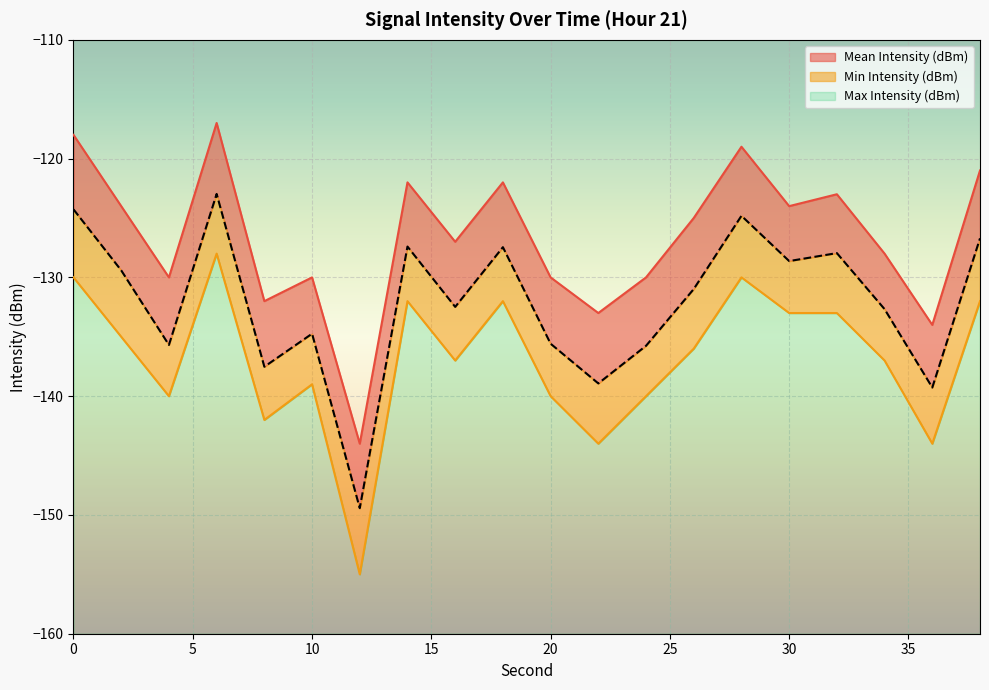

True or false: Min Intensity (dBm) and Max Intensity (dBm) cross at least once.

False